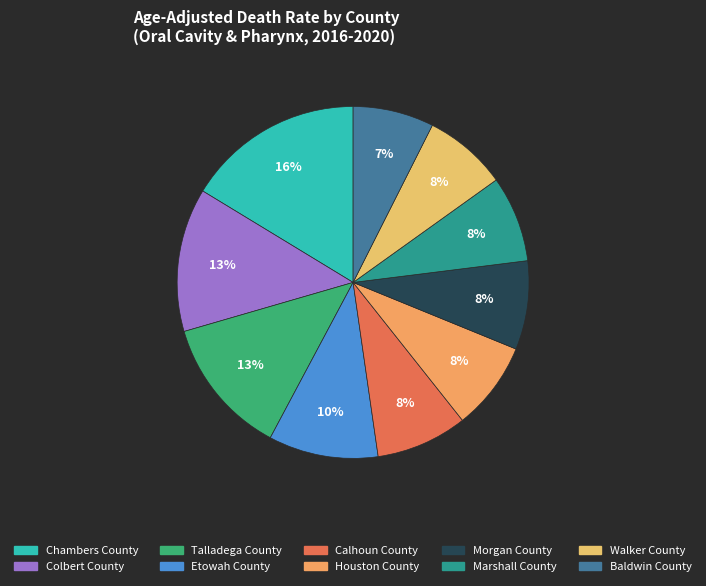

To the nearest percent, what percentage of the pie is Marshall County?

8%